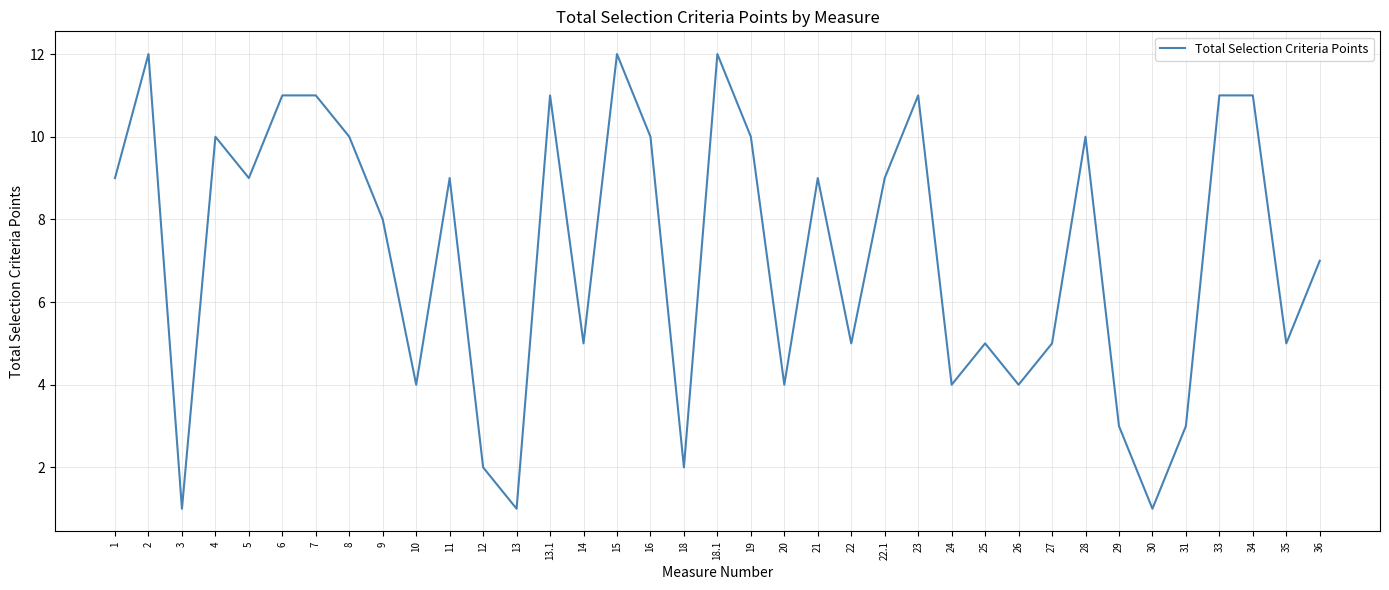

What is the change in value from 6 to 10?

-7